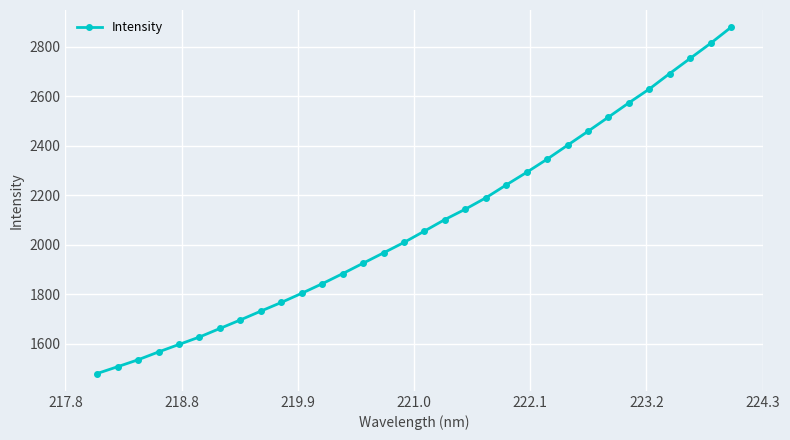

True or false: there are more than 0 points higher than both neighbors.

False